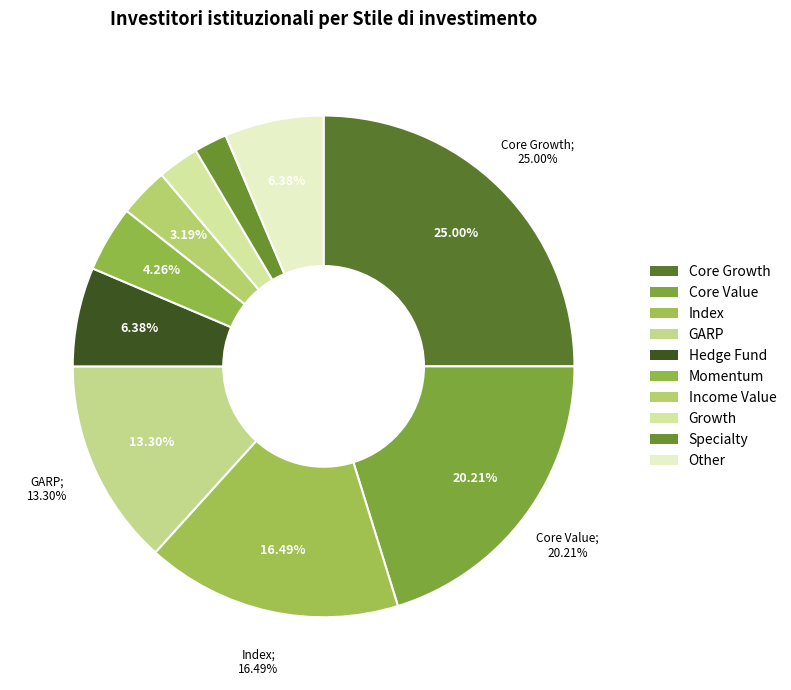

To the nearest percent, what percentage of the pie is Core Growth?

25%